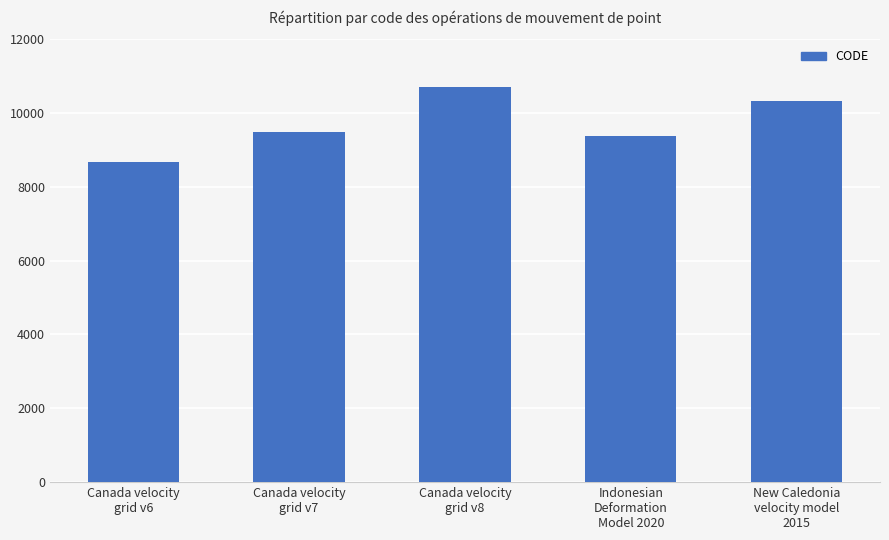

What position from the left is New Caledonia
velocity model
2015?

5